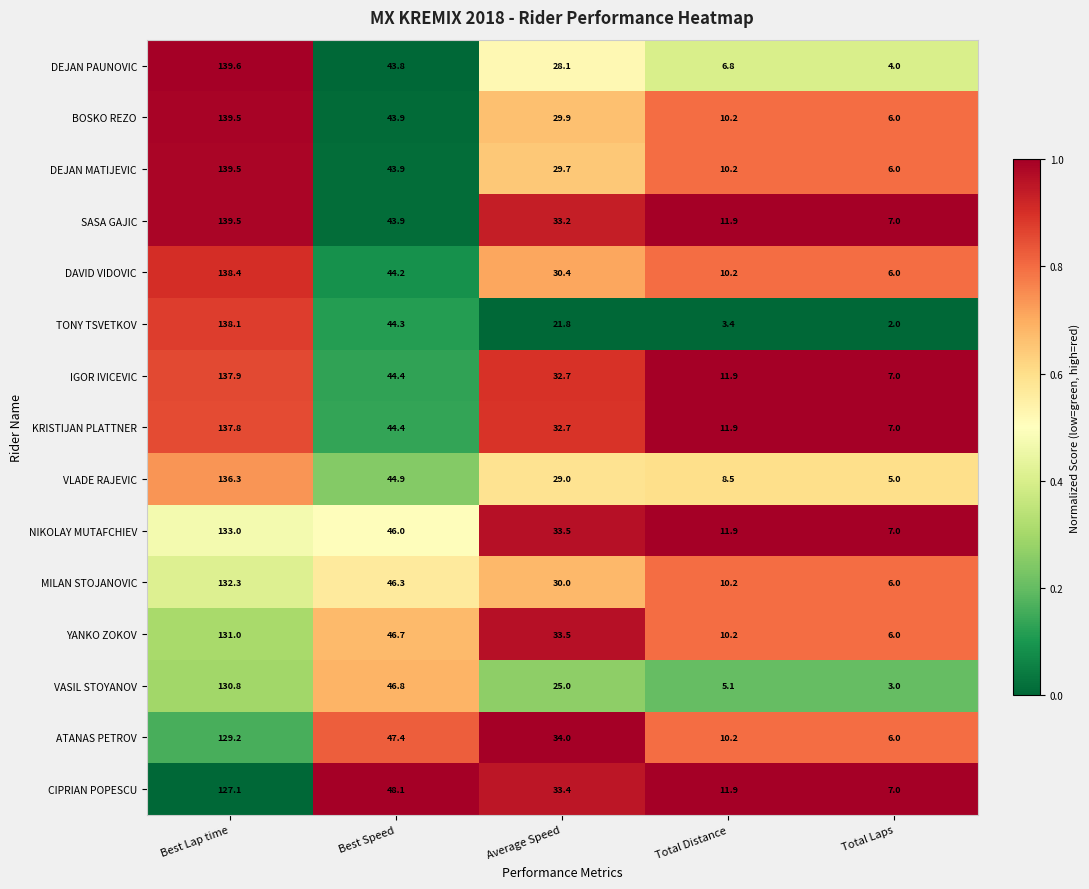

List the labels in order of YANKO ZOKOV value, smallest first.

Total Laps, Total Distance, Average Speed, Best Speed, Best Lap time